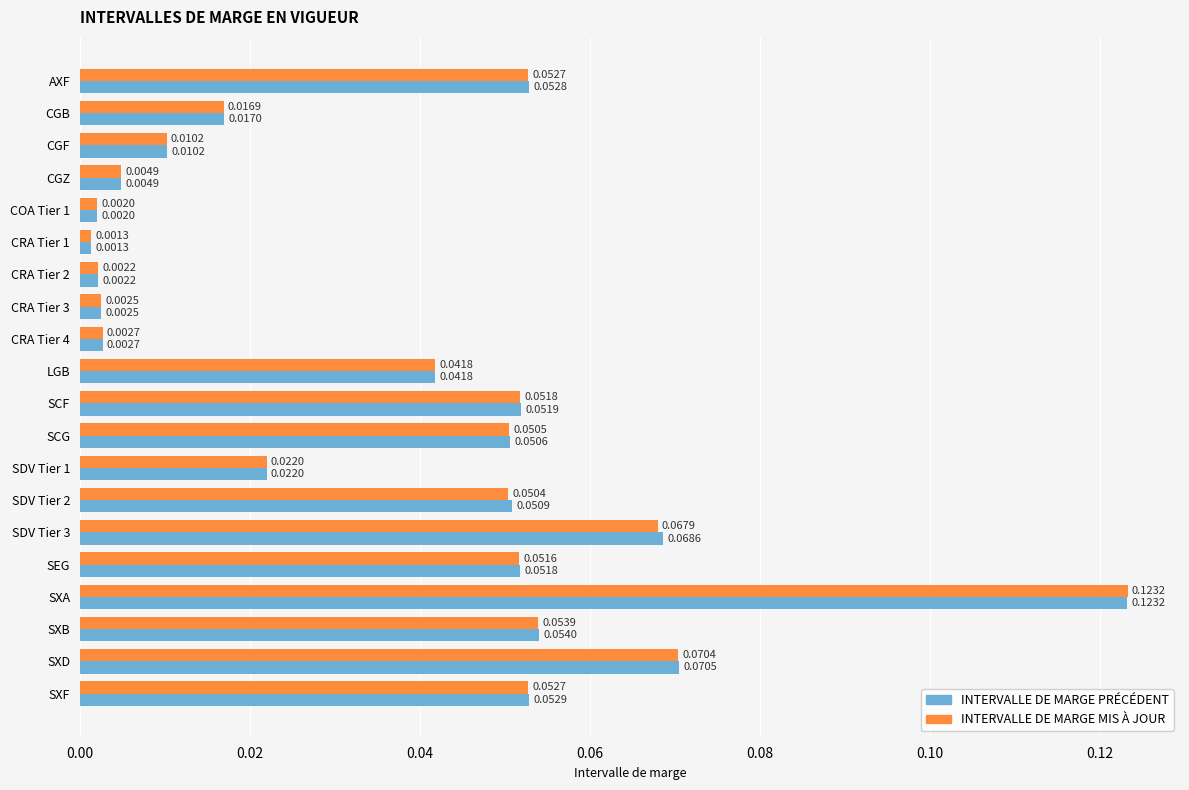

List the series in order of their overall mean, lowest first.

INTERVALLE DE MARGE MIS À JOUR, INTERVALLE DE MARGE PRÉCÉDENT